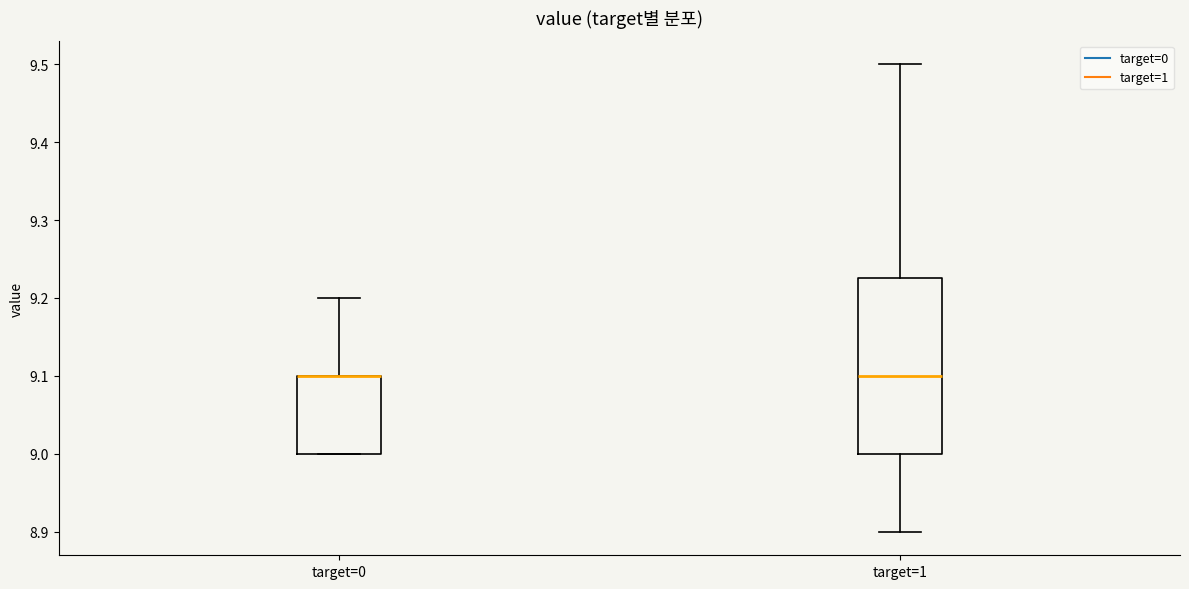

Reading left to right, transcribe this box plot: for each box, give where its median line is, the range the box spans, and where its two whiskers end, as read against the y-axis. The values are not printed on the chart, so give them approximately, as read against the axis.

target=0: median 9.10 (drawn on the box's upper edge), box 9.00 to 9.10, whiskers 9.00 to 9.20
target=1: median 9.10, box 9.00 to 9.23, whiskers 8.90 to 9.50